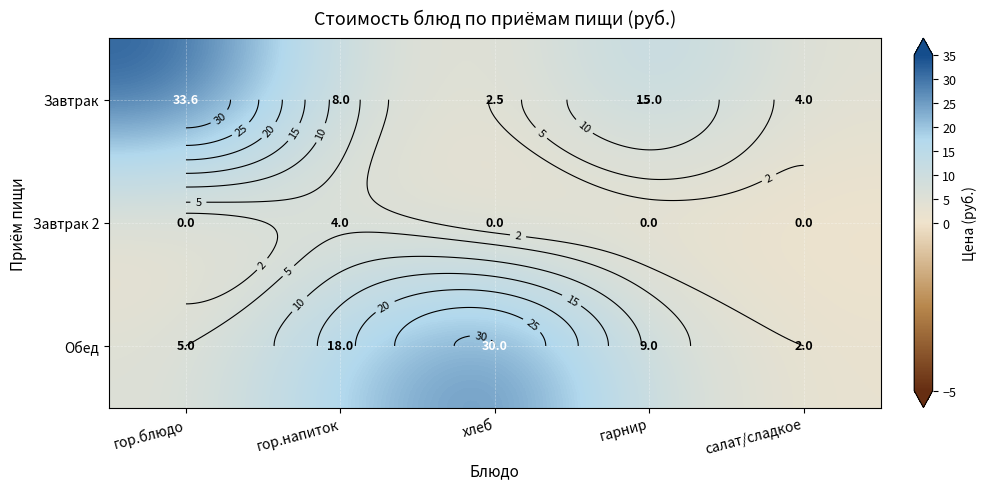

What is the difference between the maximum and minimum values in the Завтрак 2 series?

4.0